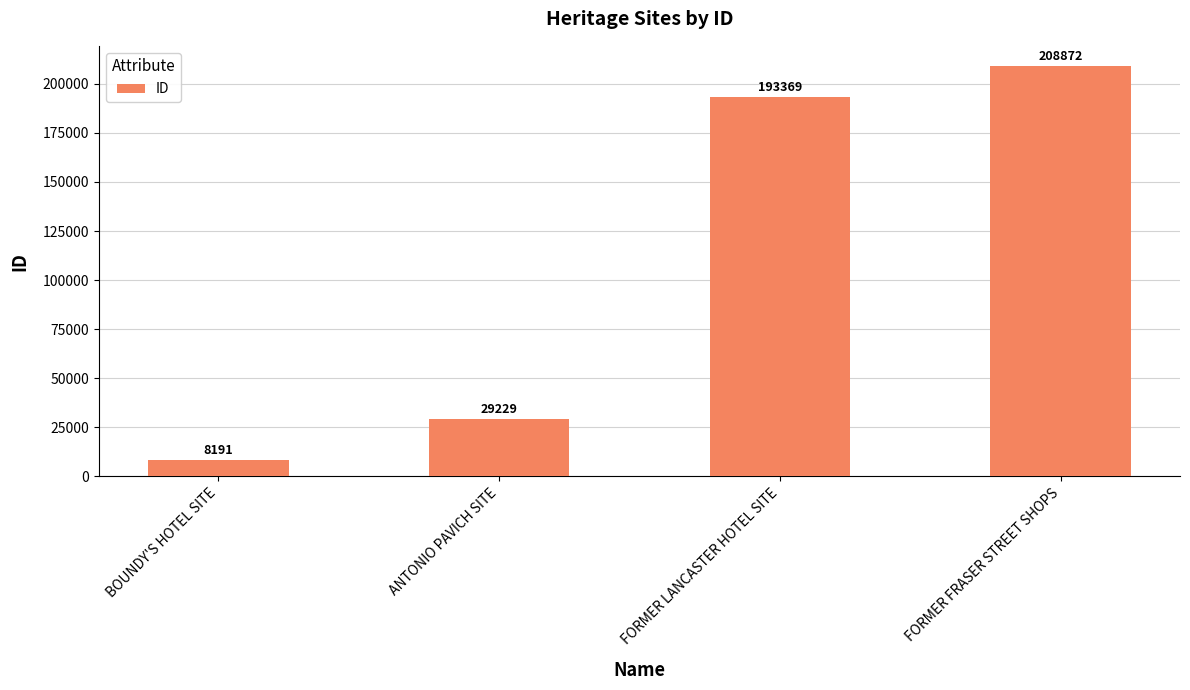

At which category does the chart reach its minimum across all series?

BOUNDY'S HOTEL SITE